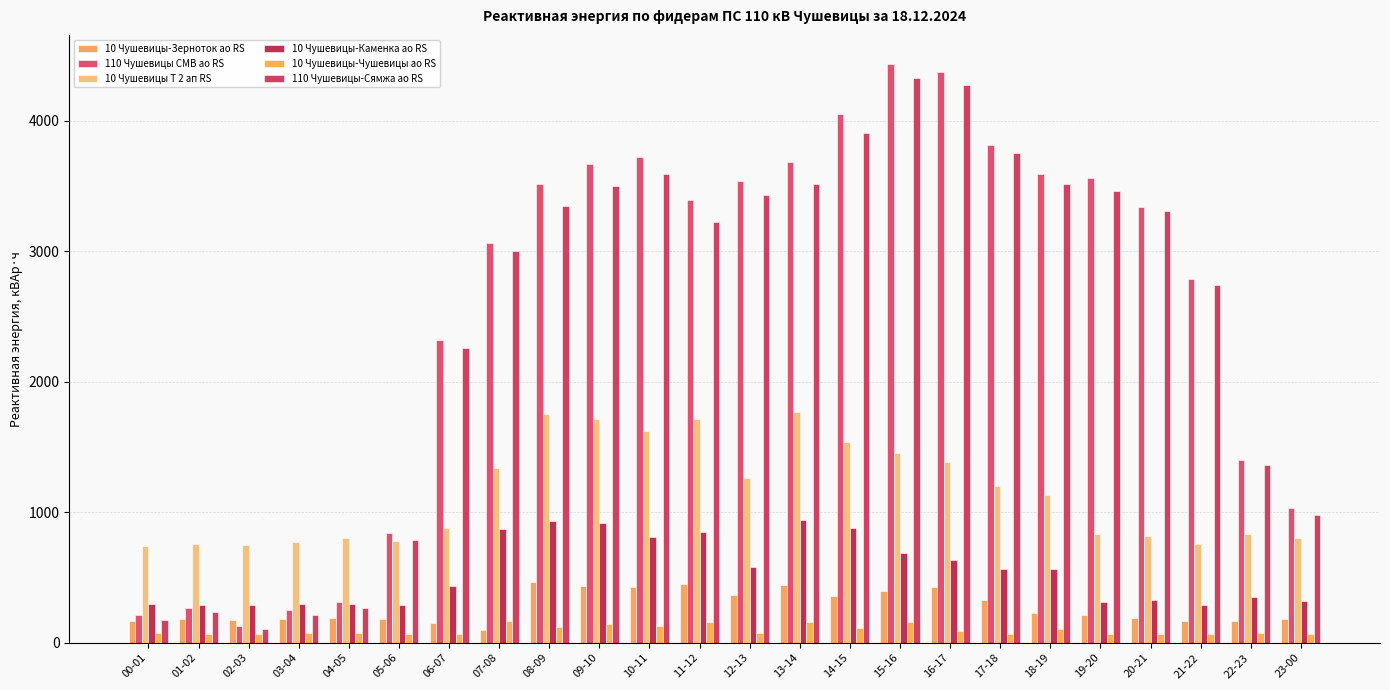

What is the difference between the second highest and second lowest values in the 110 Чушевицы СМВ ао RS series?

4158.0